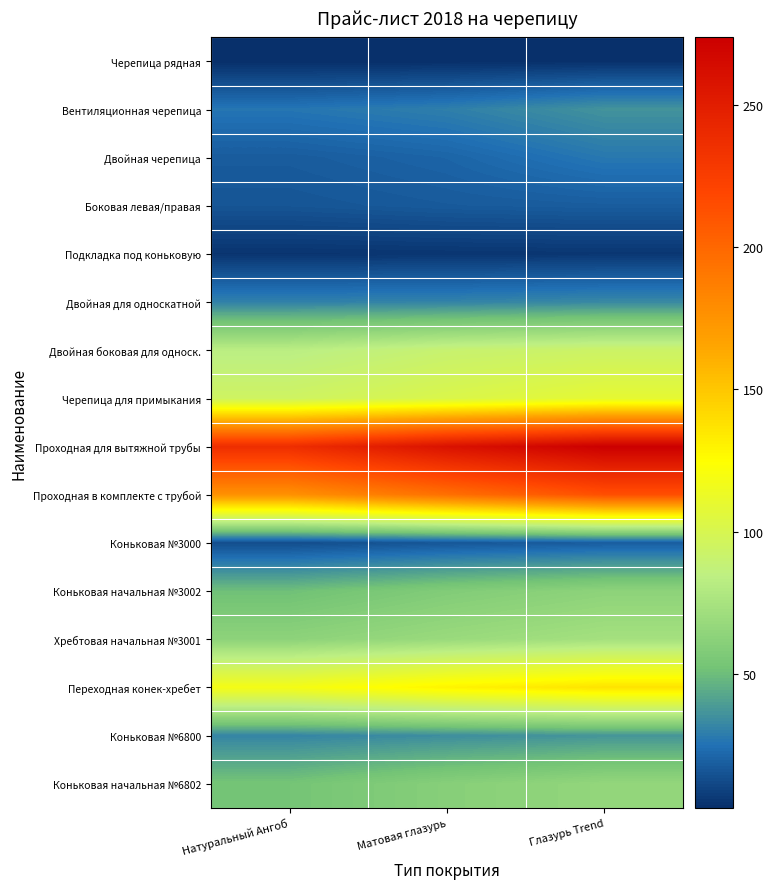

At Матовая глазурь, list the series in order from largest to smallest.

Проходная для вытяжной трубы, Проходная в комплекте с трубой, Переходная конек-хребет, Черепица для примыкания, Двойная боковая для односк., Хребтовая начальная №3001, Коньковая начальная №6802, Коньковая начальная №3002, Коньковая №6800, Двойная для односкатной, Вентиляционная черепица, Двойная черепица, Боковая левая/правая, Коньковая №3000, Подкладка под коньковую, Черепица рядная